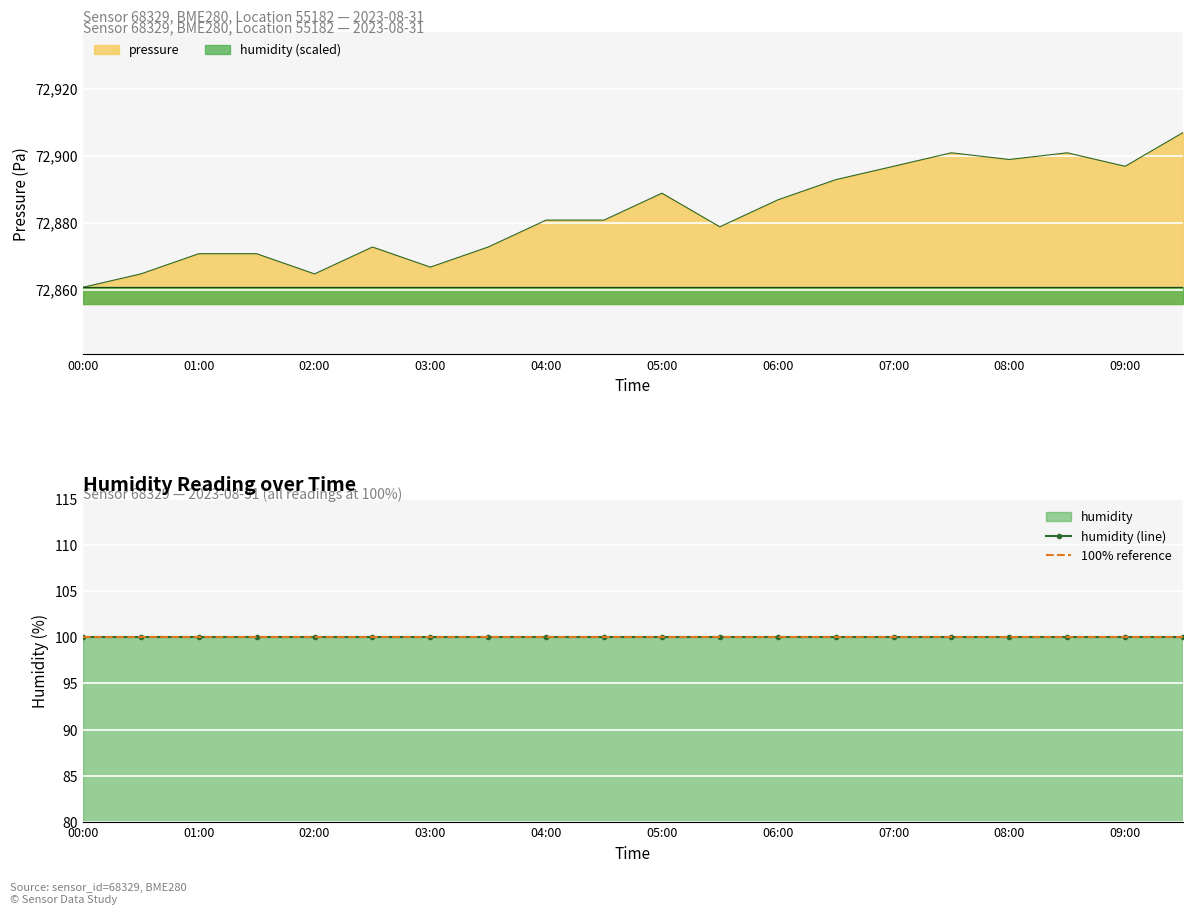

Rank the categories by value from highest to lowest.

09:30, 07:30, 08:30, 08:00, 07:00, 09:00, 06:30, 05:00, 06:00, 04:00, 04:30, 05:30, 02:30, 03:30, 01:00, 01:30, 03:00, 00:30, 02:00, 00:00